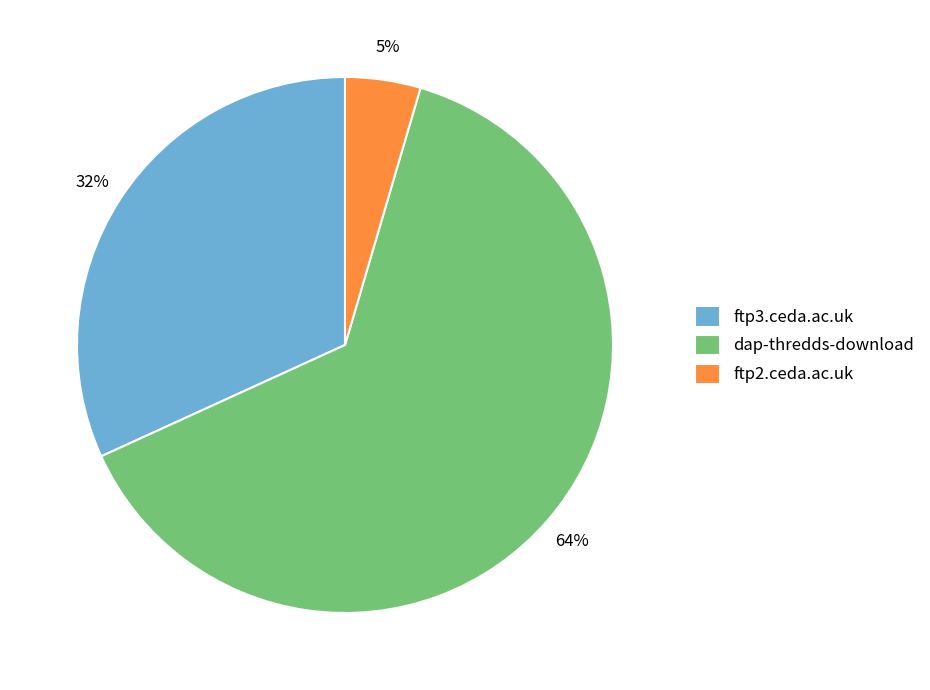

Count the number of slices in the pie.

3